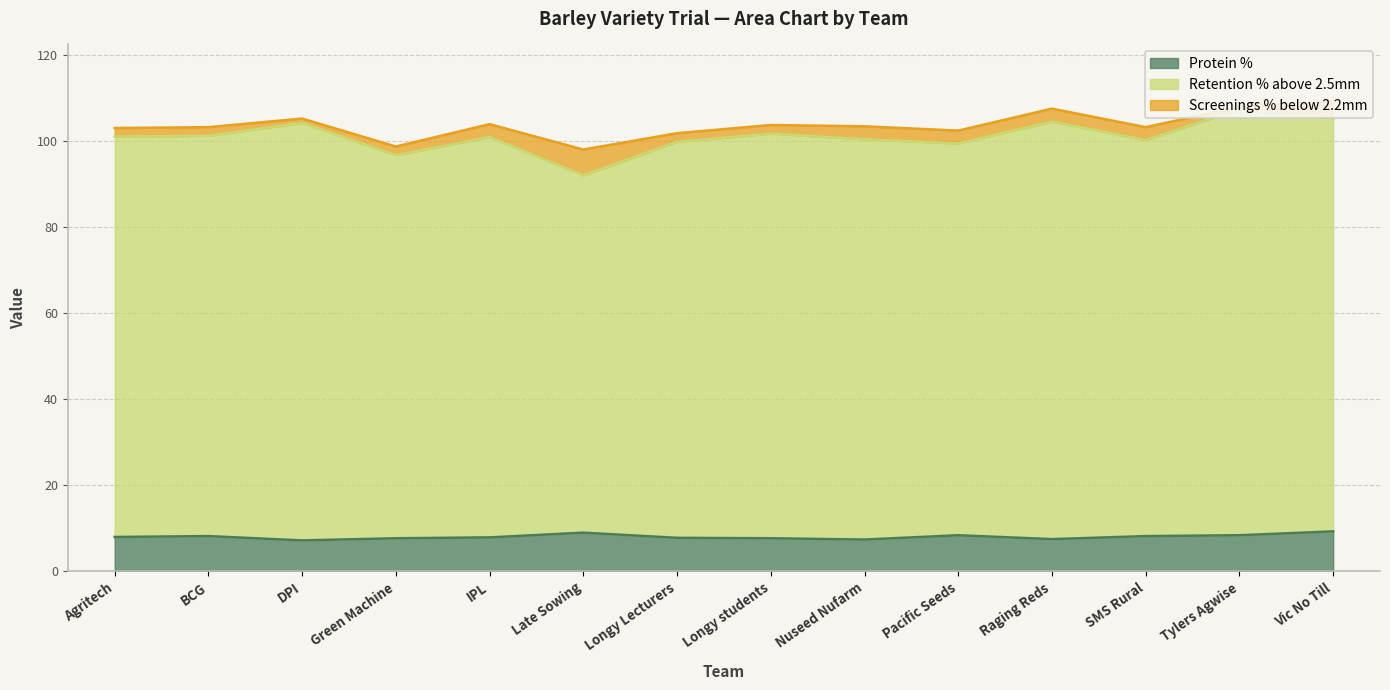

Is the value of Protein % at Longy Lecturers greater than the value of Retention % above 2.5mm at Pacific Seeds?

No